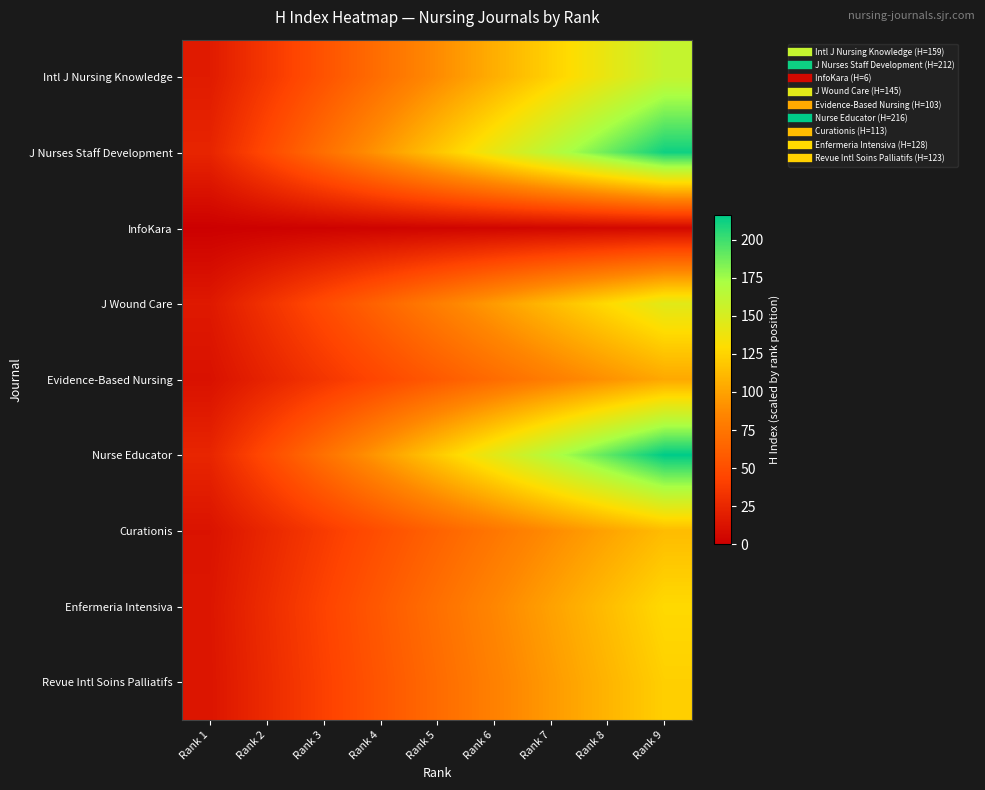

Which has a higher value, Rank 3 or Rank 5?

Rank 5